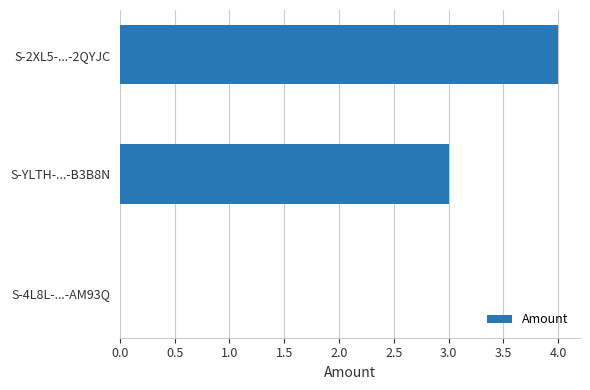

What is the approximate value at S-2XL5-...-2QYJC?

4